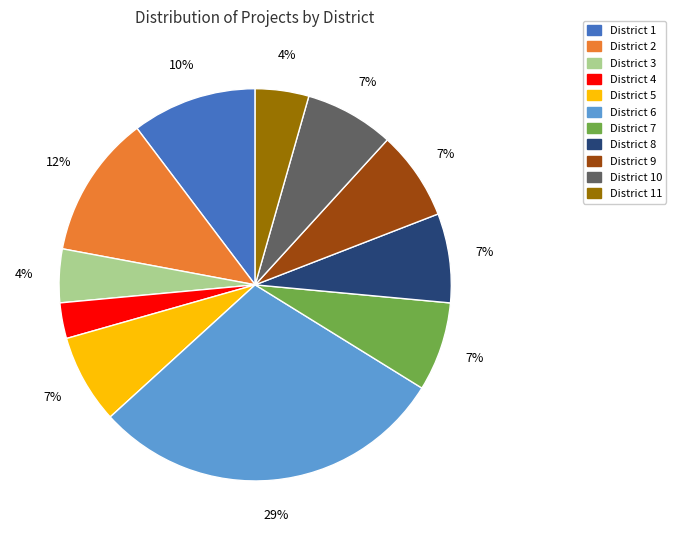

To the nearest percent, what is the average slice percentage?

9%